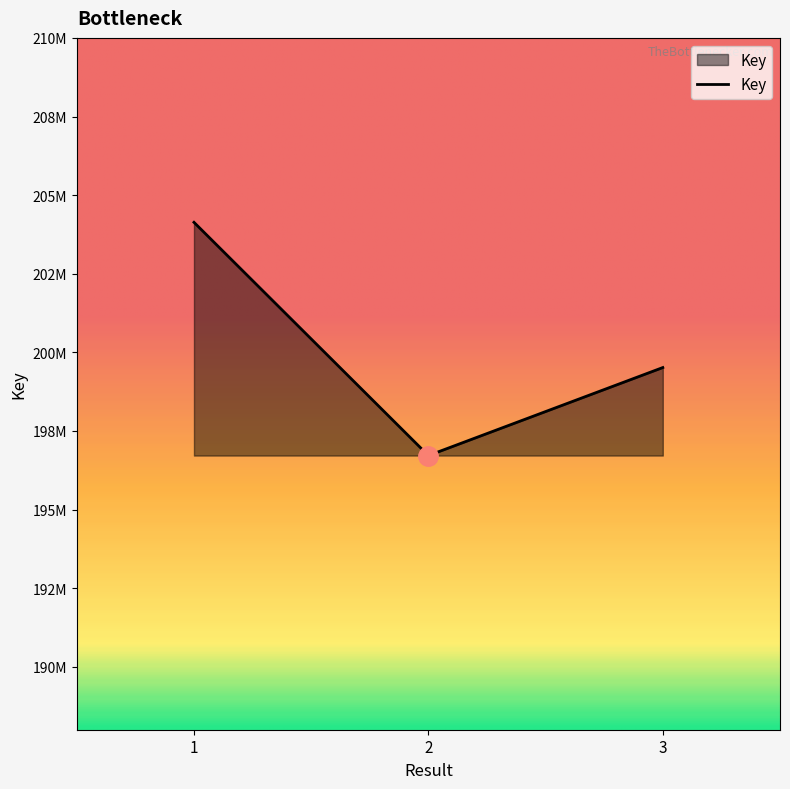

Does the chart have visible grid lines?

No